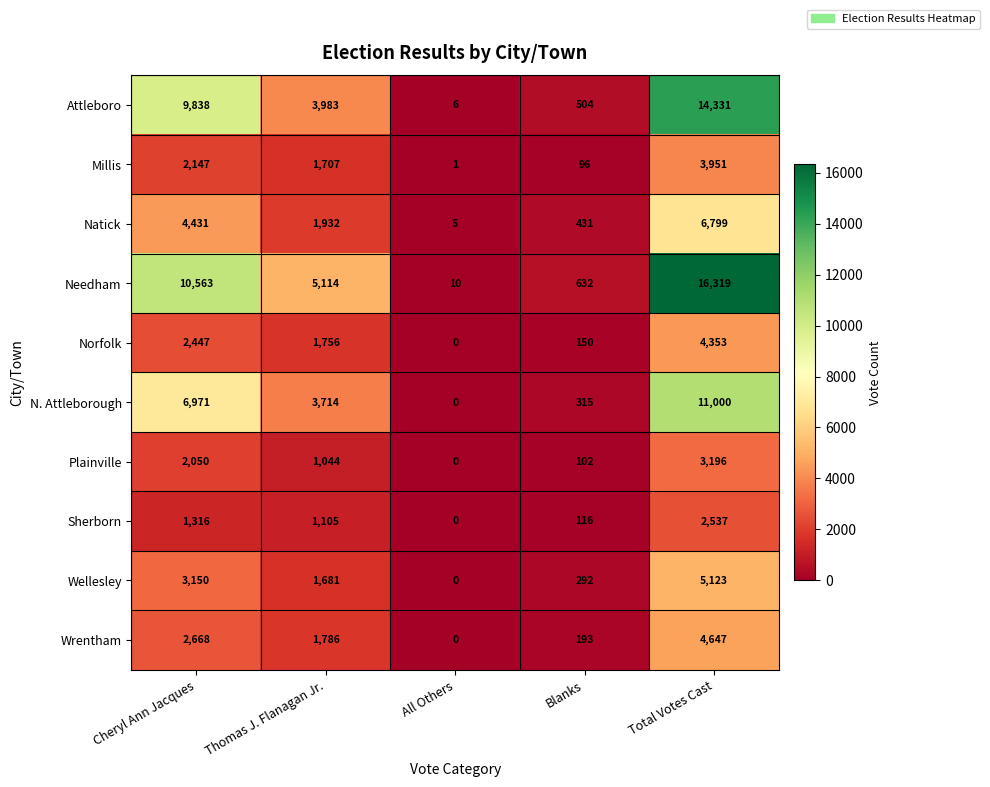

List the labels in order of Millis value, smallest first.

All Others, Blanks, Thomas J. Flanagan Jr., Cheryl Ann Jacques, Total Votes Cast